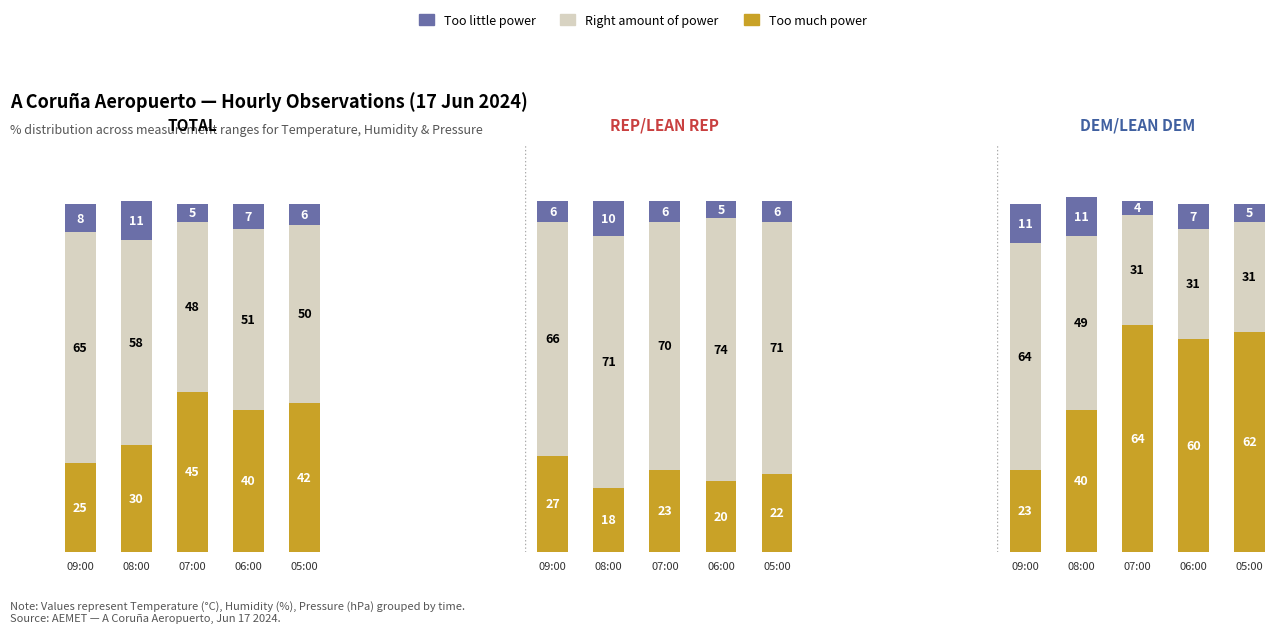

What is the difference between the Too little power values at 05:00 and 07:00?

1